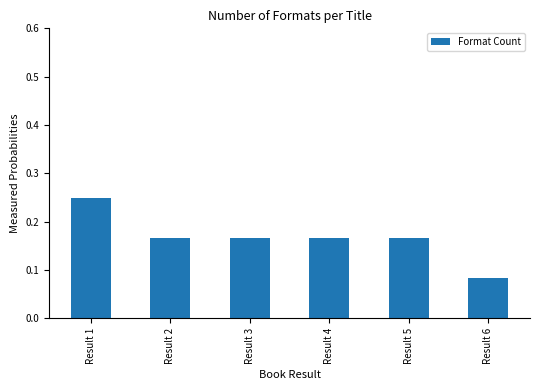

The value at Result 5 is 0.1. True or false?

False